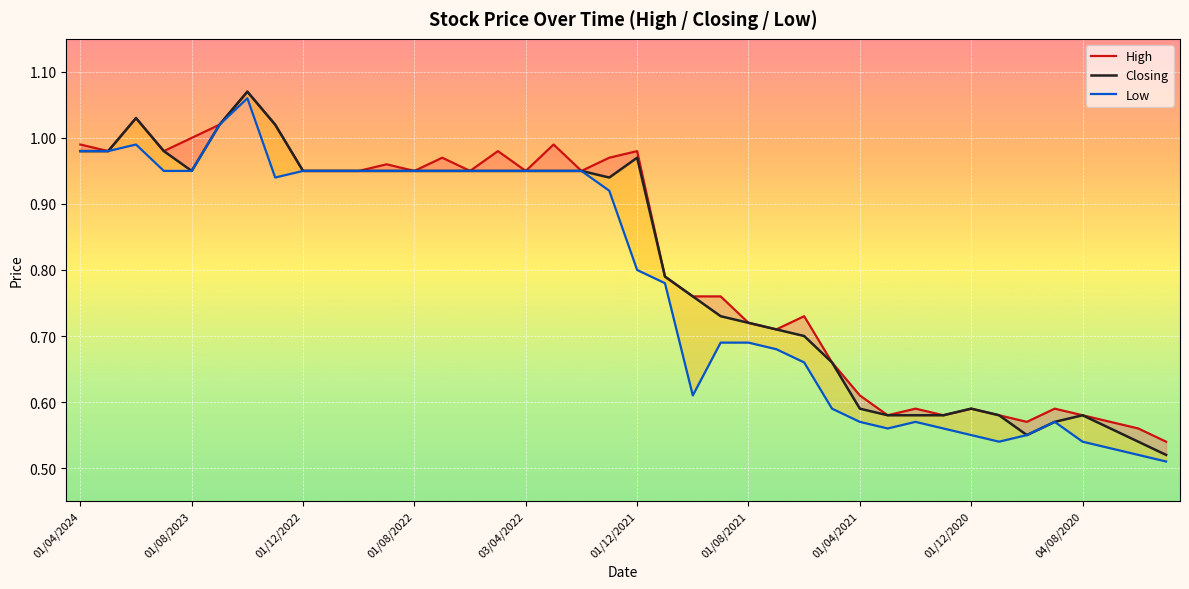

What is the minimum value shown in the chart?

0.5